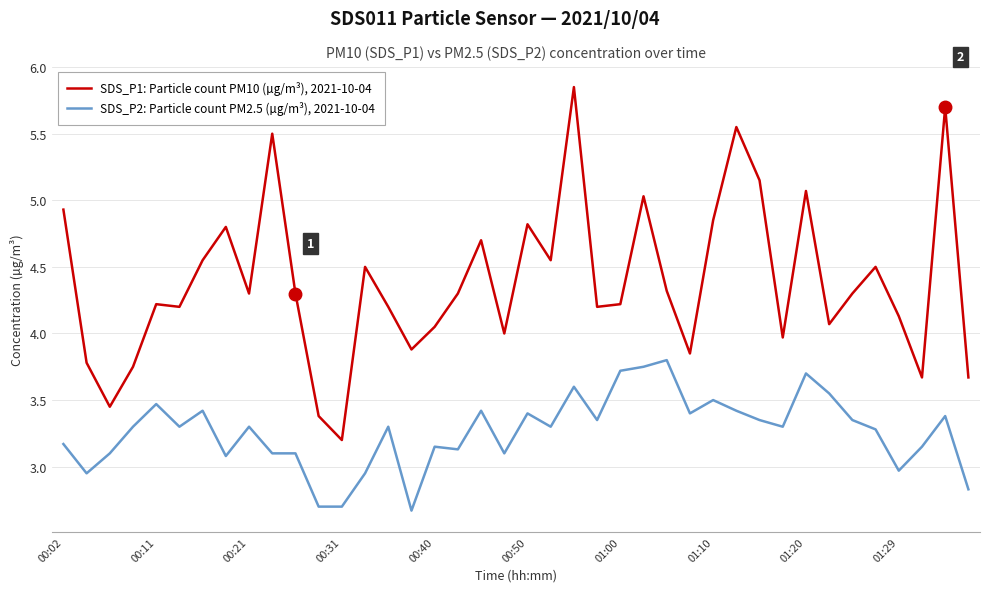

True or false: SDS_P2: Particle count PM2.5 (µg/m³), 2021-10-04 and SDS_P1: Particle count PM10 (µg/m³), 2021-10-04 intersect in this chart.

False